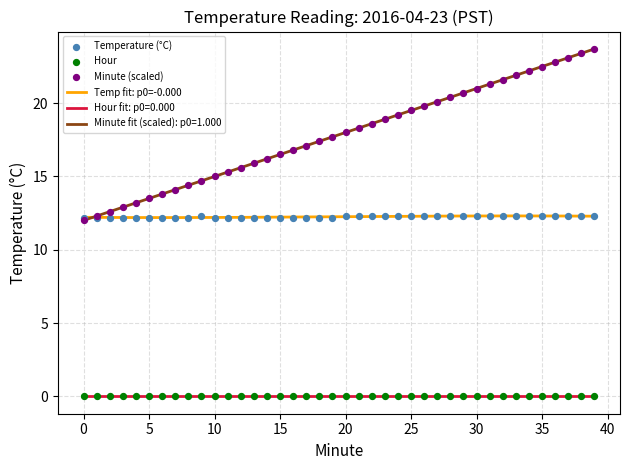

At how many categories does at least one series exceed 17?

23